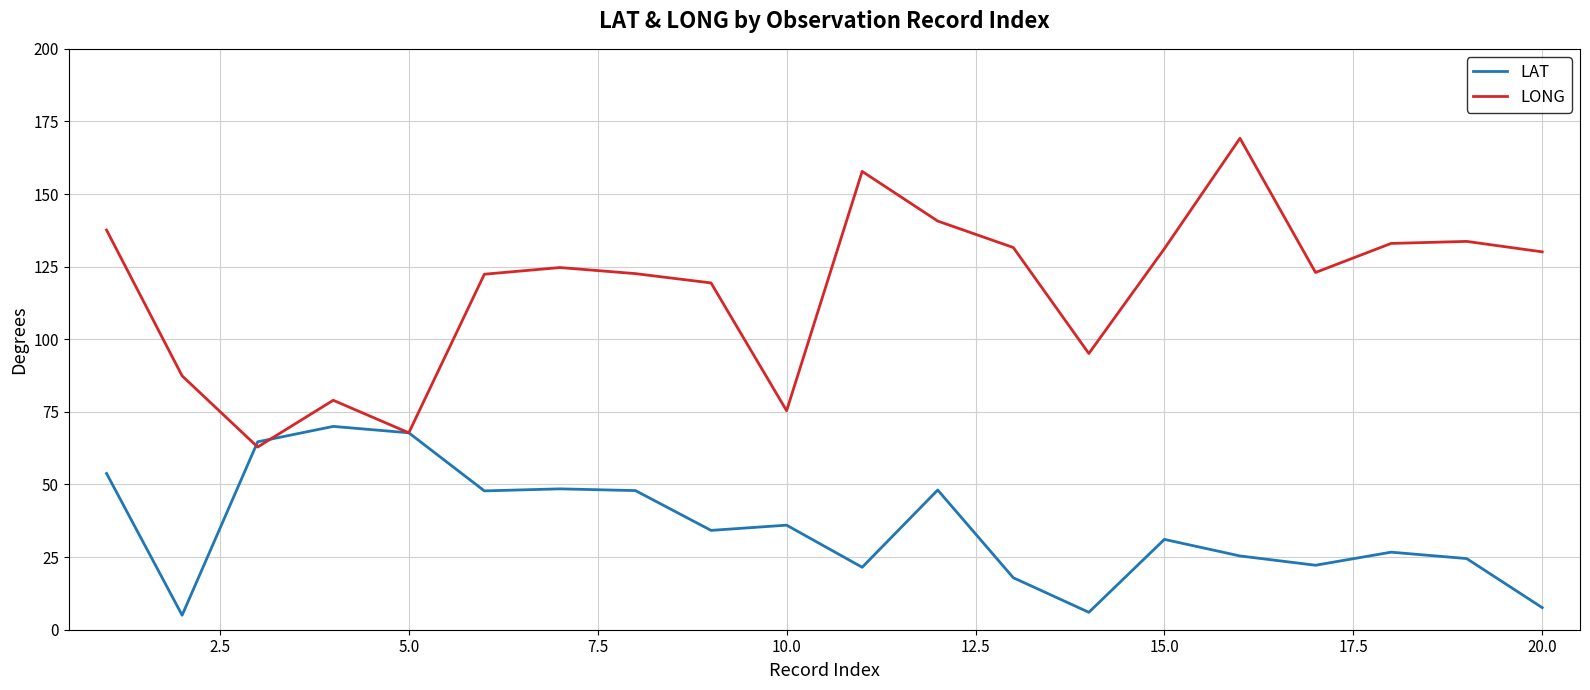

Rank the series by their maximum value, from lowest to highest.

LAT, LONG